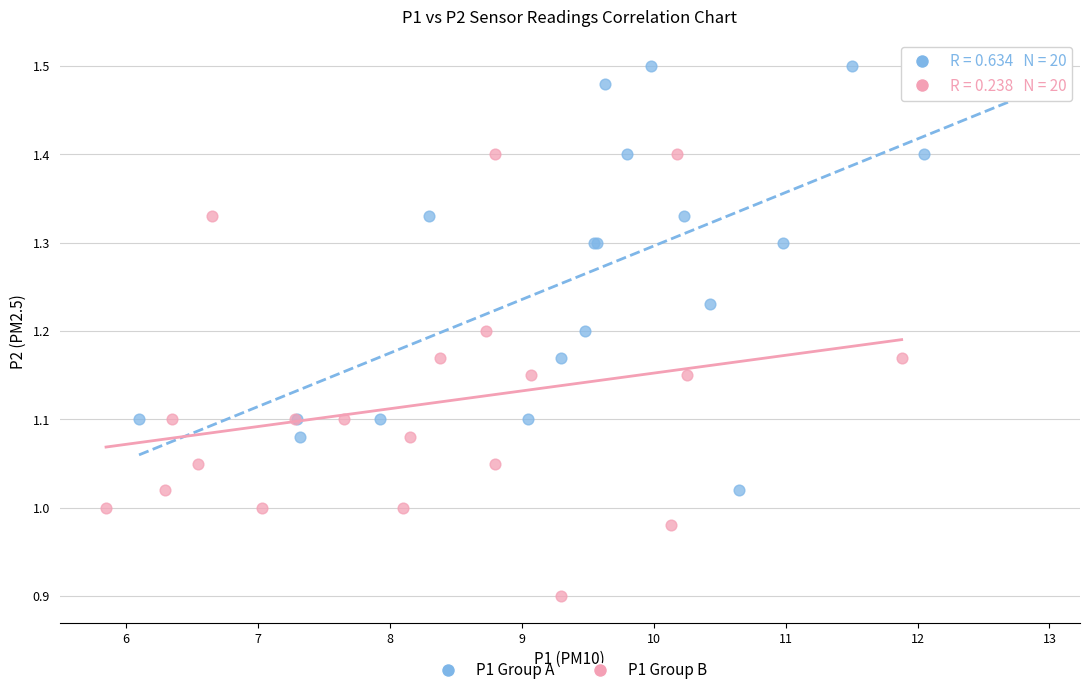

Which series contains the highest Y value?

P1 Group A